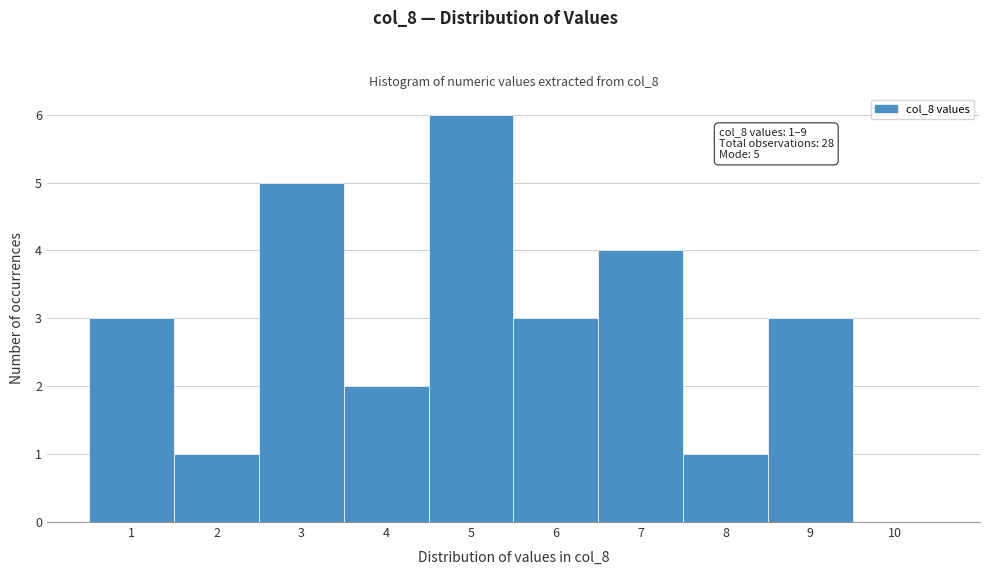

Reading left to right, transcribe all the data shown in this chart.

1=3	2=1	3=5	4=2	5=6	6=3	7=4	8=1	9=3	10=0